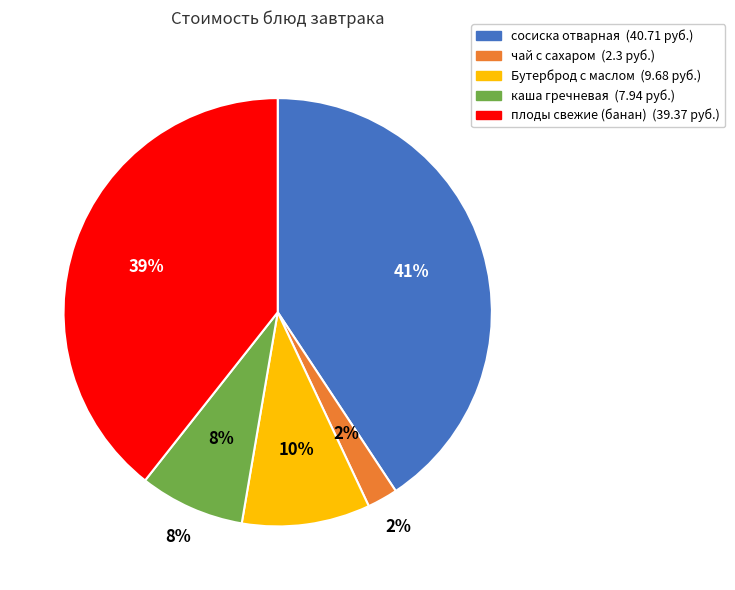

How many segments does this pie chart have?

5